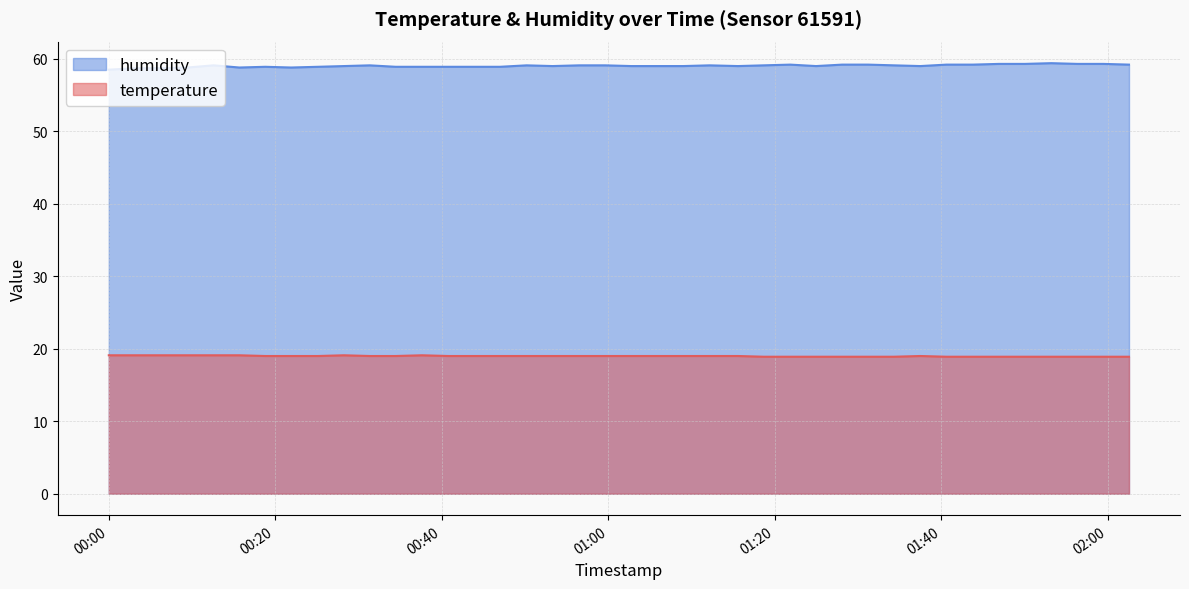

True or false: temperature has a value of 19.0 at 2023-07-13T00:43:55.

True